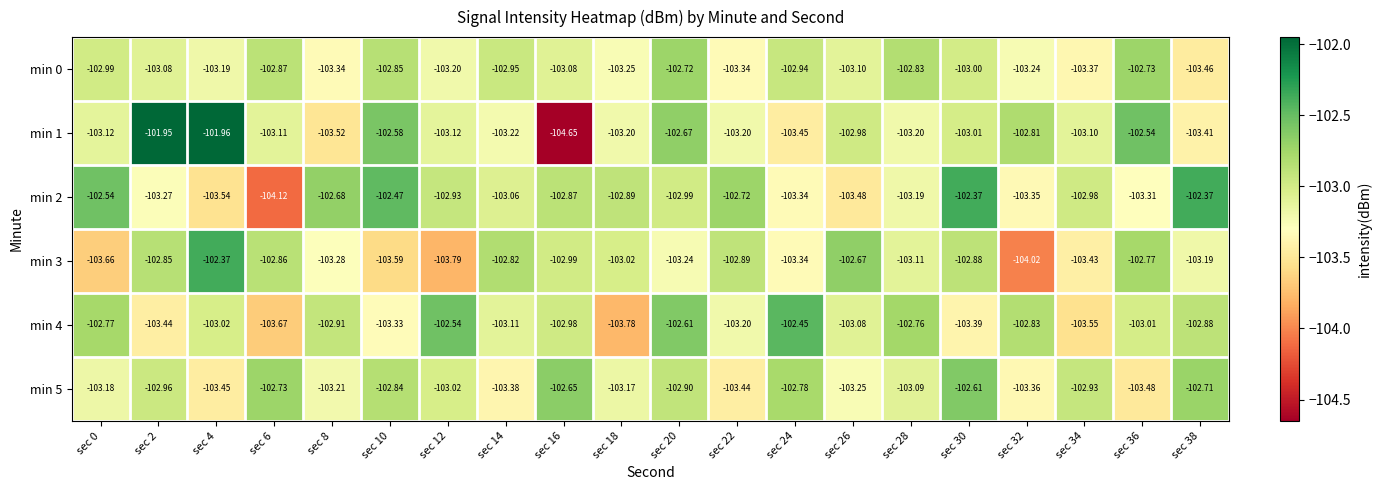

At which category does the chart reach its peak across all series?

sec 2